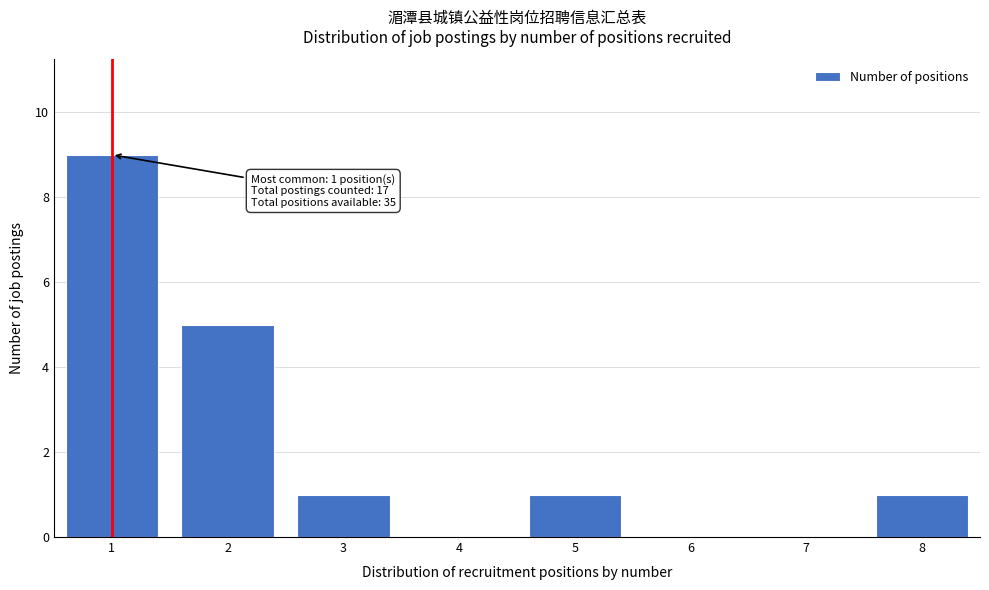

Reading left to right, list all the values displayed in this chart.

1=9	2=5	3=1	4=0	5=1	6=0	7=0	8=1